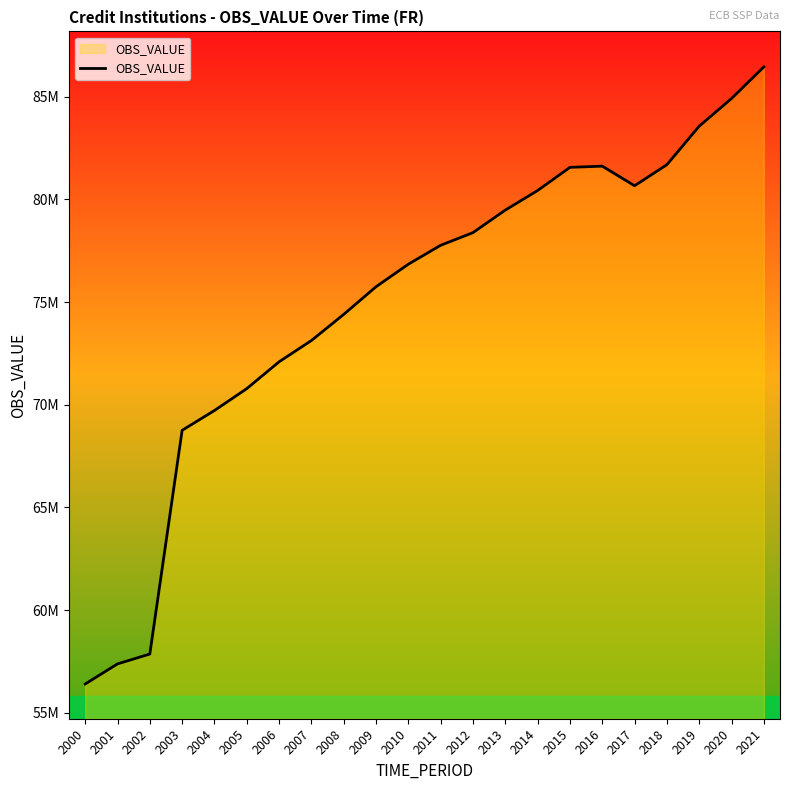

At which category does the data reach its first local valley?

2017